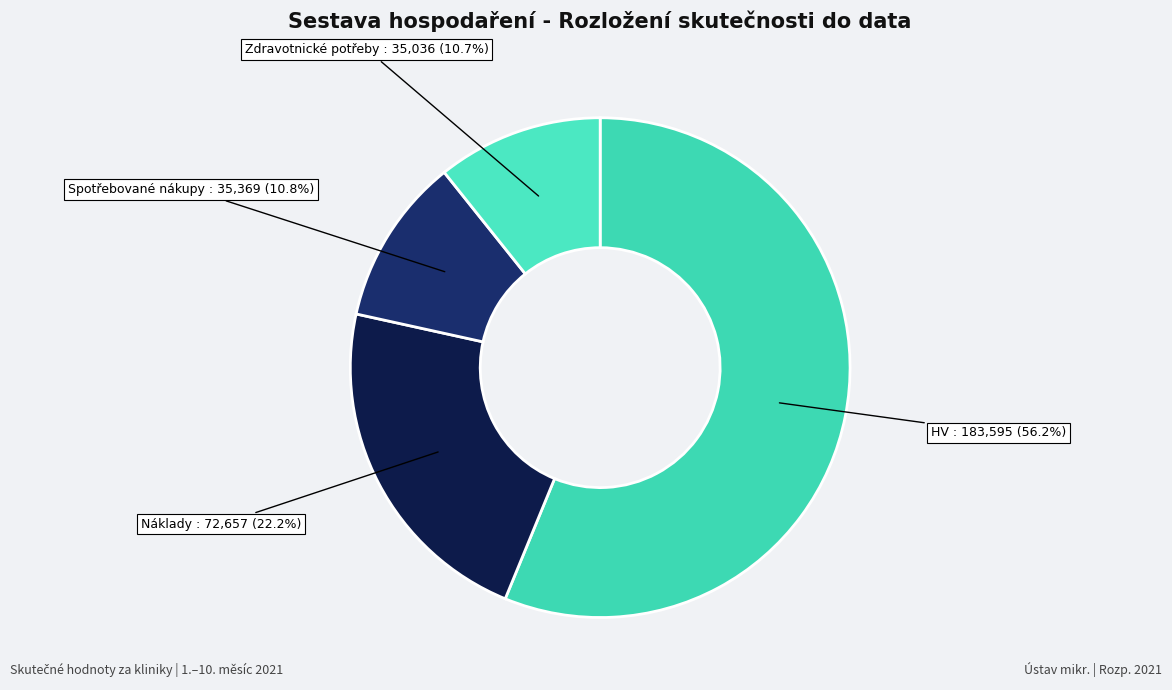

Between Náklady and Spotřebované nákupy, which is larger?

Náklady